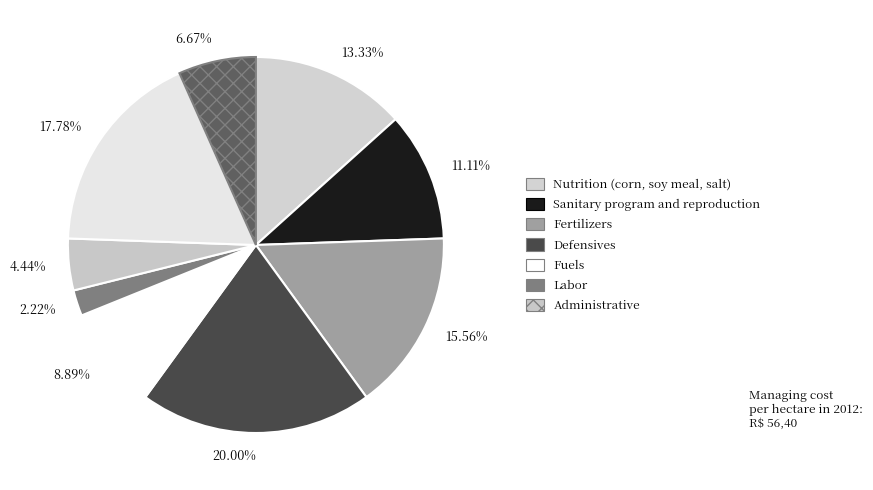

Does 4.44% account for over 50% of the chart?

No